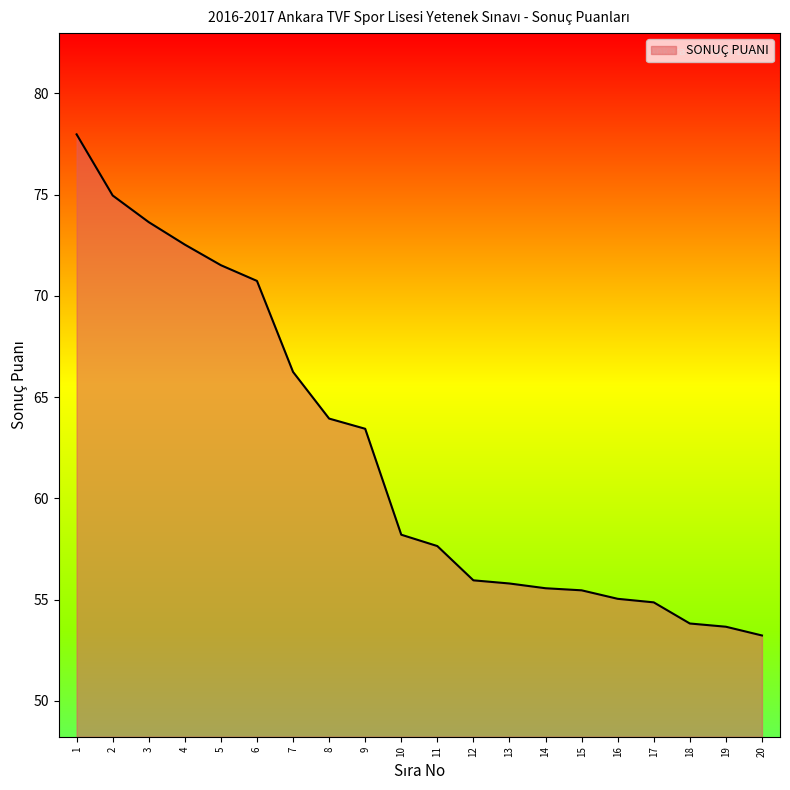

The chart shows a value of 32.2 at 16. True or false?

False